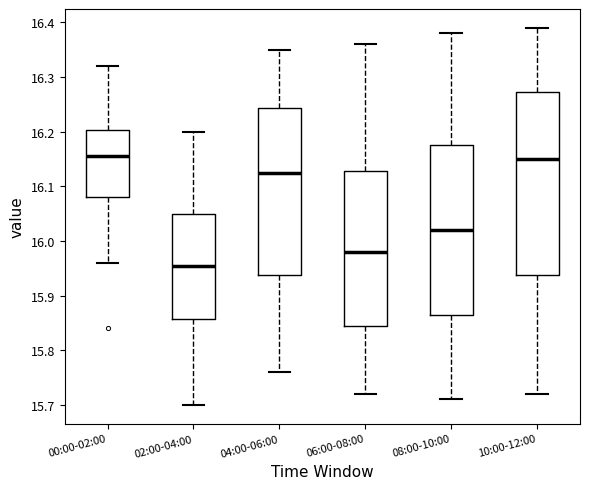

Reading left to right, transcribe this box plot: for each box, give where its median line is, the range the box spans, and where its two whiskers end, as read against the y-axis. The values are not printed on the chart, so give them approximately, as read against the axis.

00:00-02:00: median 16.16, box 16.08 to 16.20, whiskers 15.96 to 16.32
02:00-04:00: median 15.96, box 15.86 to 16.05, whiskers 15.70 to 16.20
04:00-06:00: median 16.13, box 15.94 to 16.24, whiskers 15.76 to 16.35
06:00-08:00: median 15.98, box 15.85 to 16.13, whiskers 15.72 to 16.36
08:00-10:00: median 16.02, box 15.87 to 16.18, whiskers 15.71 to 16.38
10:00-12:00: median 16.15, box 15.94 to 16.27, whiskers 15.72 to 16.39